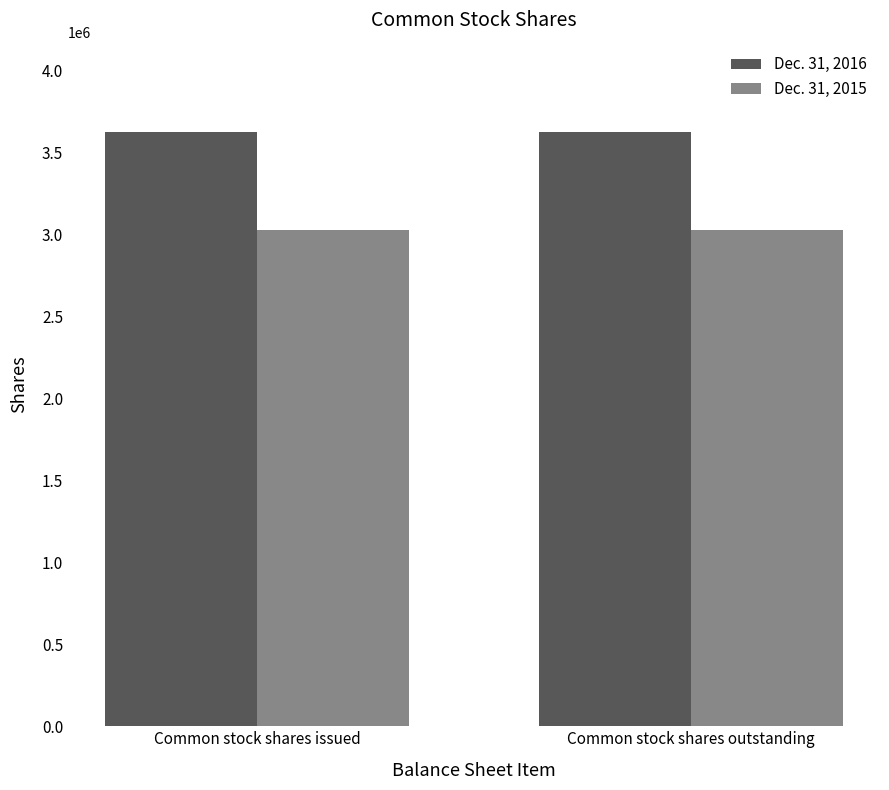

What is the spread (max minus min) of values at Common stock shares issued?

600000